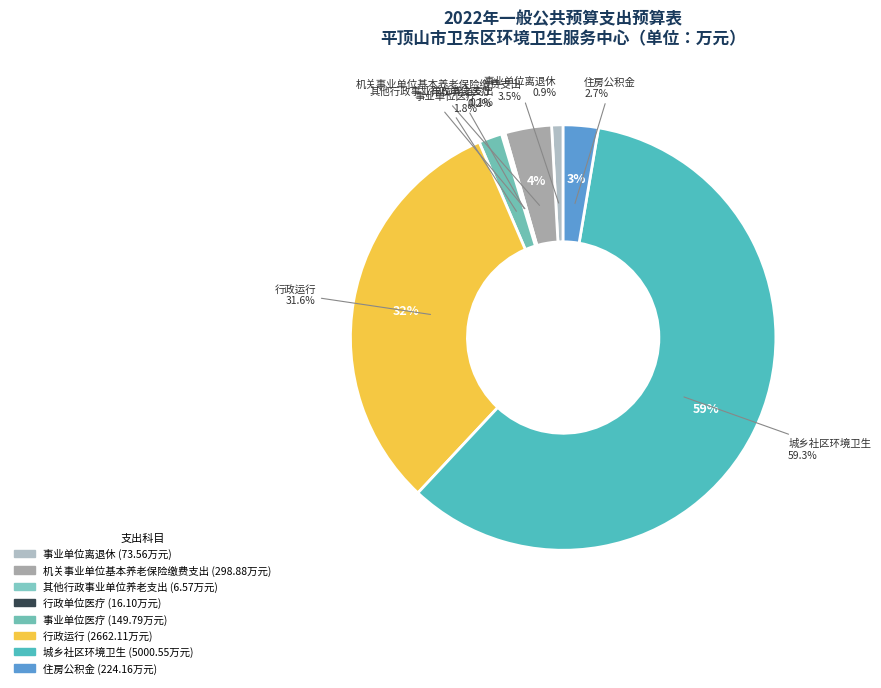

True or false: 城乡社区环境卫生 accounts for 53% of the total.

False